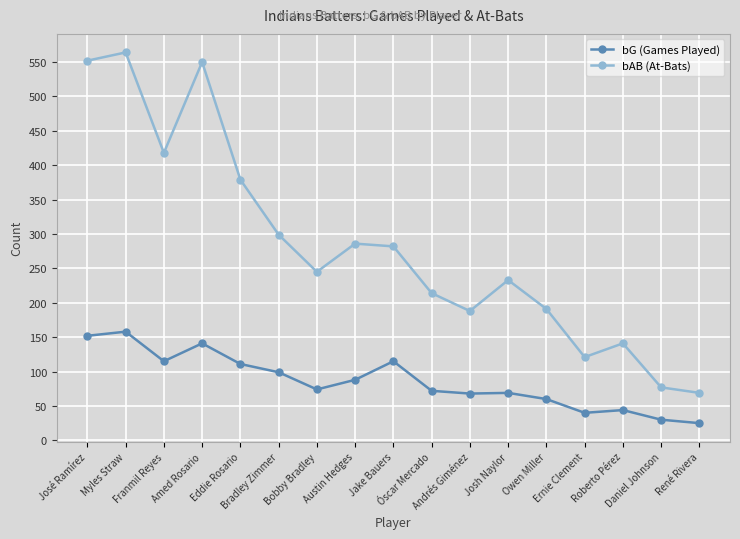

True or false: bAB (At-Bats) has a value of 68 at Josh Naylor.

False